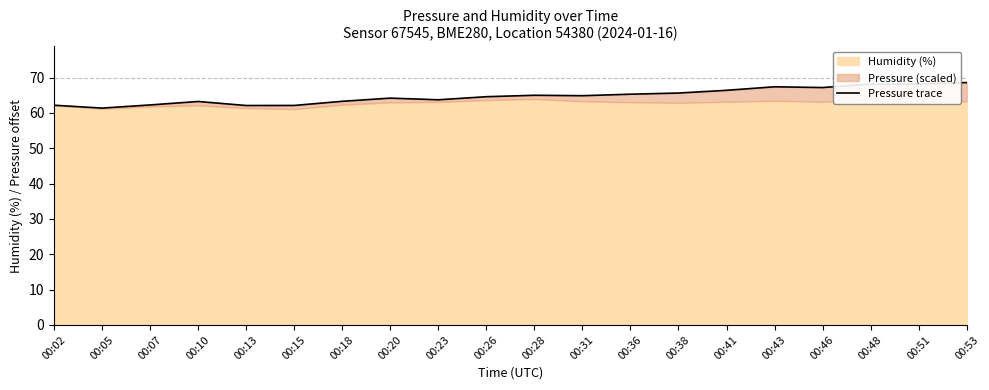

What is the change in value from 00:07 to 00:13?

-0.2